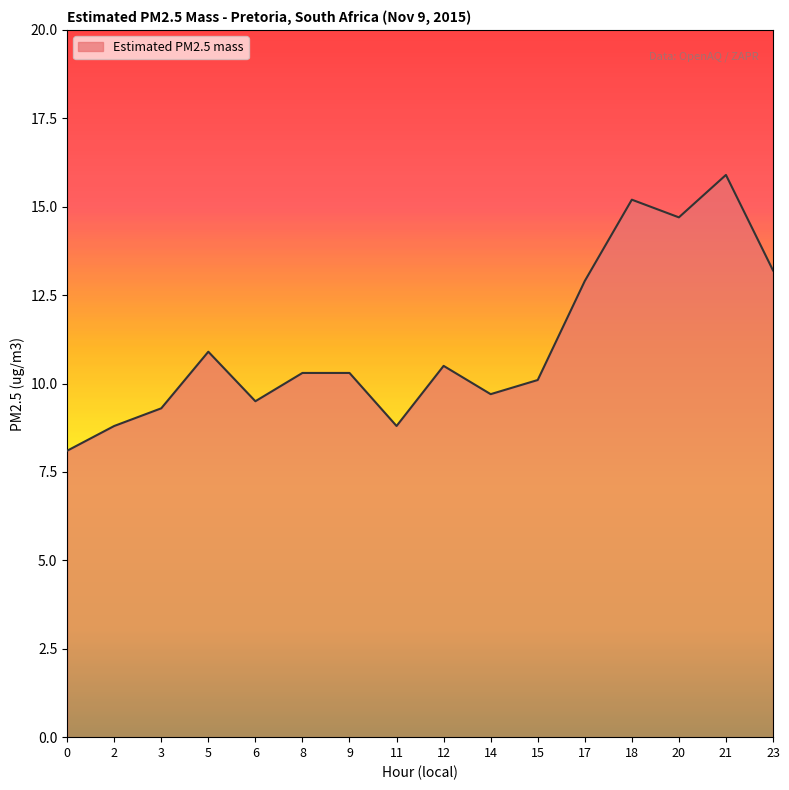

At which label does the data first exceed 10?

5